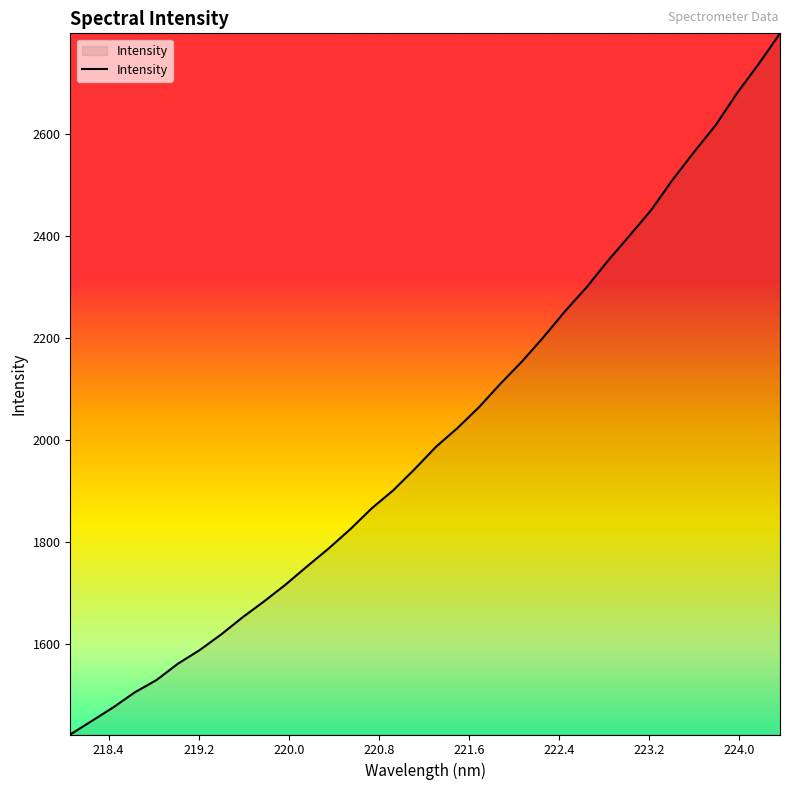

What is the maximum value shown in the chart?

2797.6